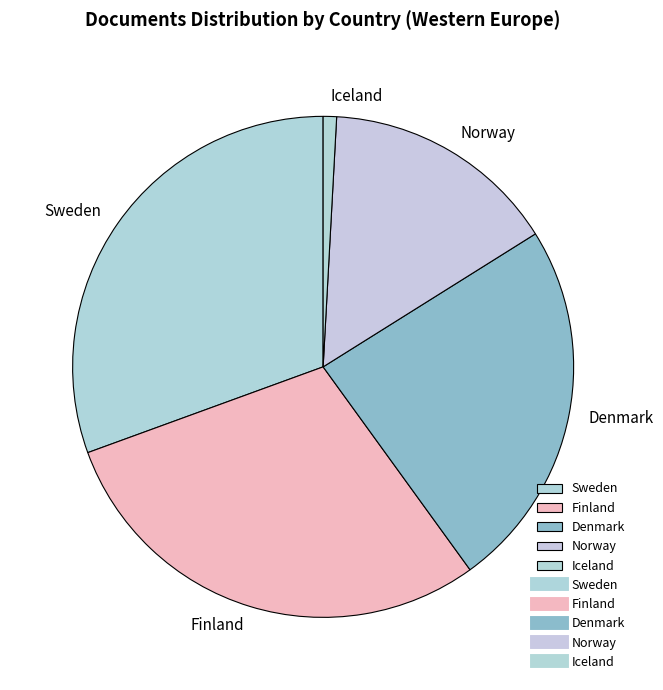

How many segments does this pie chart have?

5